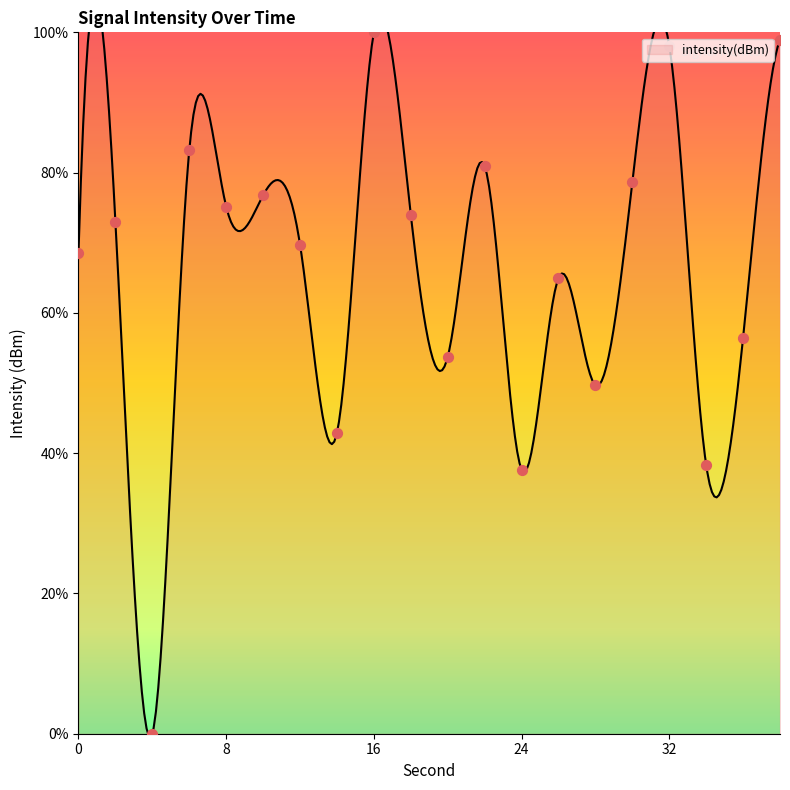

Which has a higher value, 18 or 22?

22